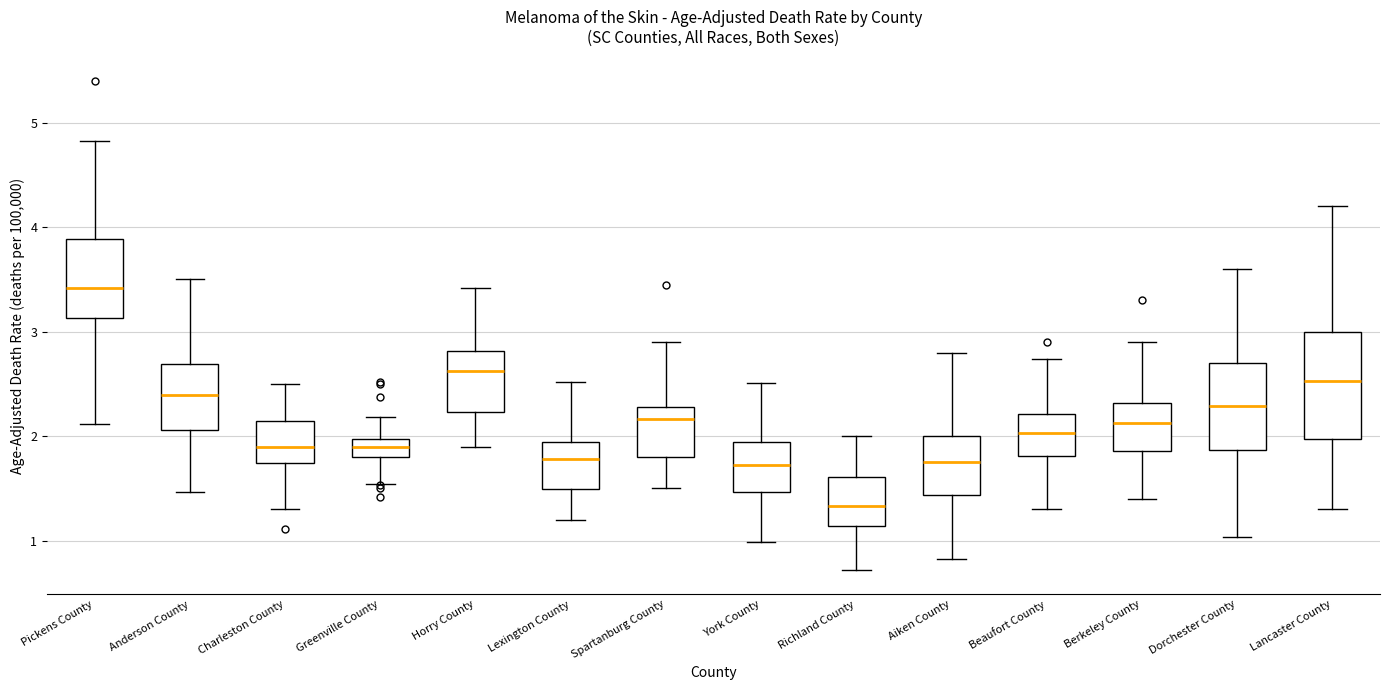

Reading left to right, transcribe this box plot: for each box, give where its median line is, the range the box spans, and where its two whiskers end, as read against the y-axis. The values are not printed on the chart, so give them approximately, as read against the axis.

Pickens County: median 3.4, box 3.1 to 3.9, whiskers 2.1 to 4.8
Anderson County: median 2.4, box 2.1 to 2.7, whiskers 1.5 to 3.5
Charleston County: median 1.9, box 1.7 to 2.1, whiskers 1.3 to 2.5
Greenville County: median 1.9, box 1.8 to 2.0, whiskers 1.5 to 2.2
Horry County: median 2.6, box 2.2 to 2.8, whiskers 1.9 to 3.4
Lexington County: median 1.8, box 1.5 to 1.9, whiskers 1.2 to 2.5
Spartanburg County: median 2.2, box 1.8 to 2.3, whiskers 1.5 to 2.9
York County: median 1.7, box 1.5 to 1.9, whiskers 1.0 to 2.5
Richland County: median 1.3, box 1.1 to 1.6, whiskers 0.7 to 2.0
Aiken County: median 1.8, box 1.4 to 2.0, whiskers 0.8 to 2.8
Beaufort County: median 2.0, box 1.8 to 2.2, whiskers 1.3 to 2.7
Berkeley County: median 2.1, box 1.9 to 2.3, whiskers 1.4 to 2.9
Dorchester County: median 2.3, box 1.9 to 2.7, whiskers 1.0 to 3.6
Lancaster County: median 2.5, box 2.0 to 3.0, whiskers 1.3 to 4.2